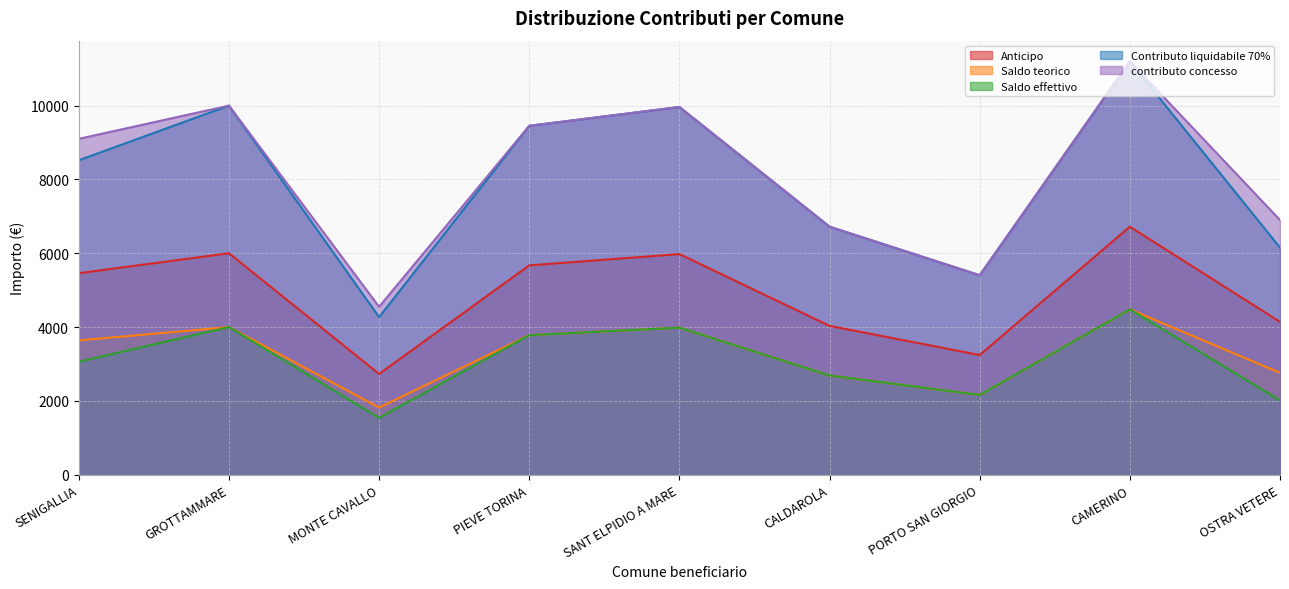

At which category does the chart reach its peak across all series?

CAMERINO